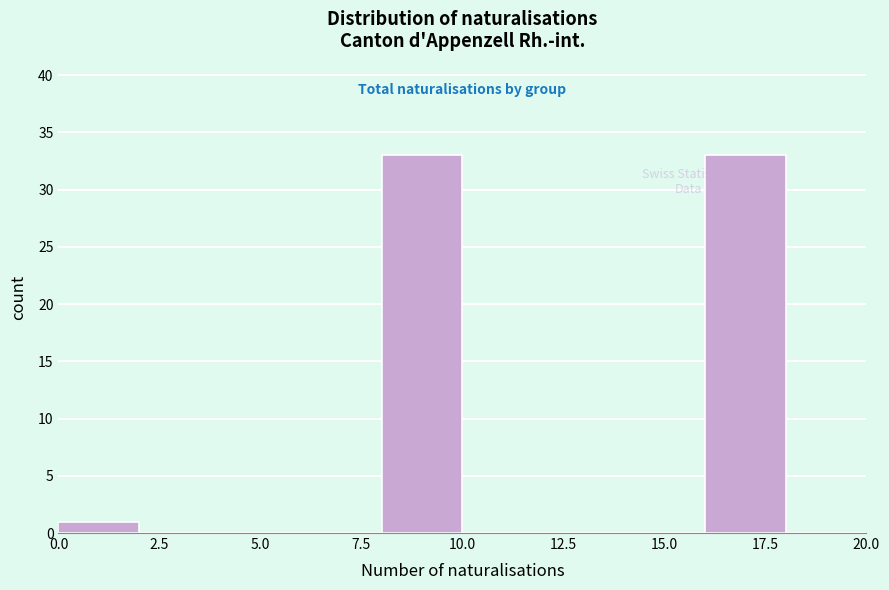

Reading left to right, transcribe this chart: for each bar, give the range it covers on the x-axis and its height. The values are not printed on the chart, so give them approximately, as read against the axis.

0 to 2: 1
2 to 4: 0
4 to 6: 0
6 to 8: 0
8 to 10: 33
10 to 12: 0
12 to 14: 0
14 to 16: 0
16 to 18: 33
18 to 20: 0